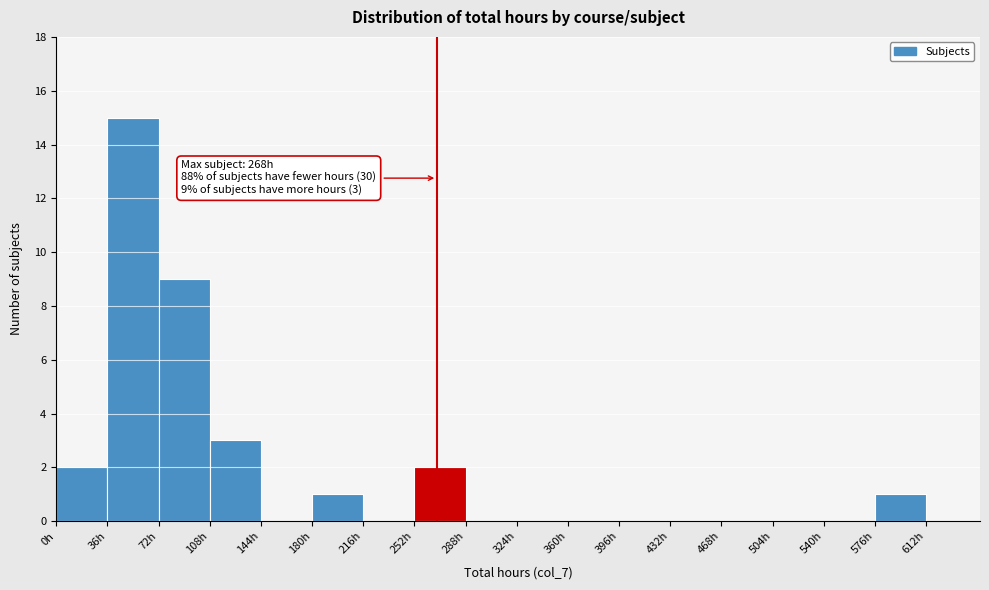

Over which range of the x-axis is the bar tallest?

36 to 72